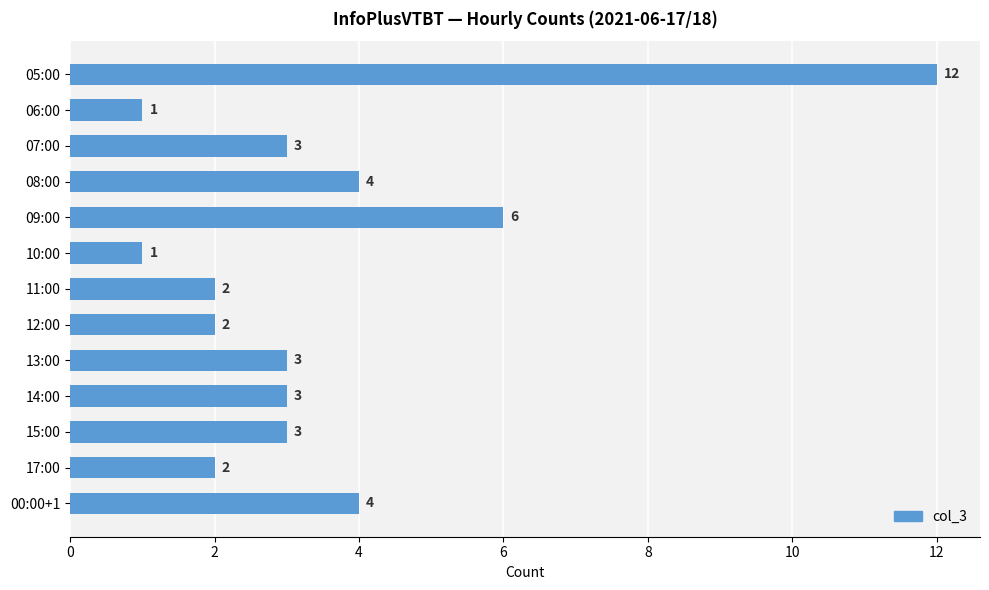

Count the number of categories in the chart.

13